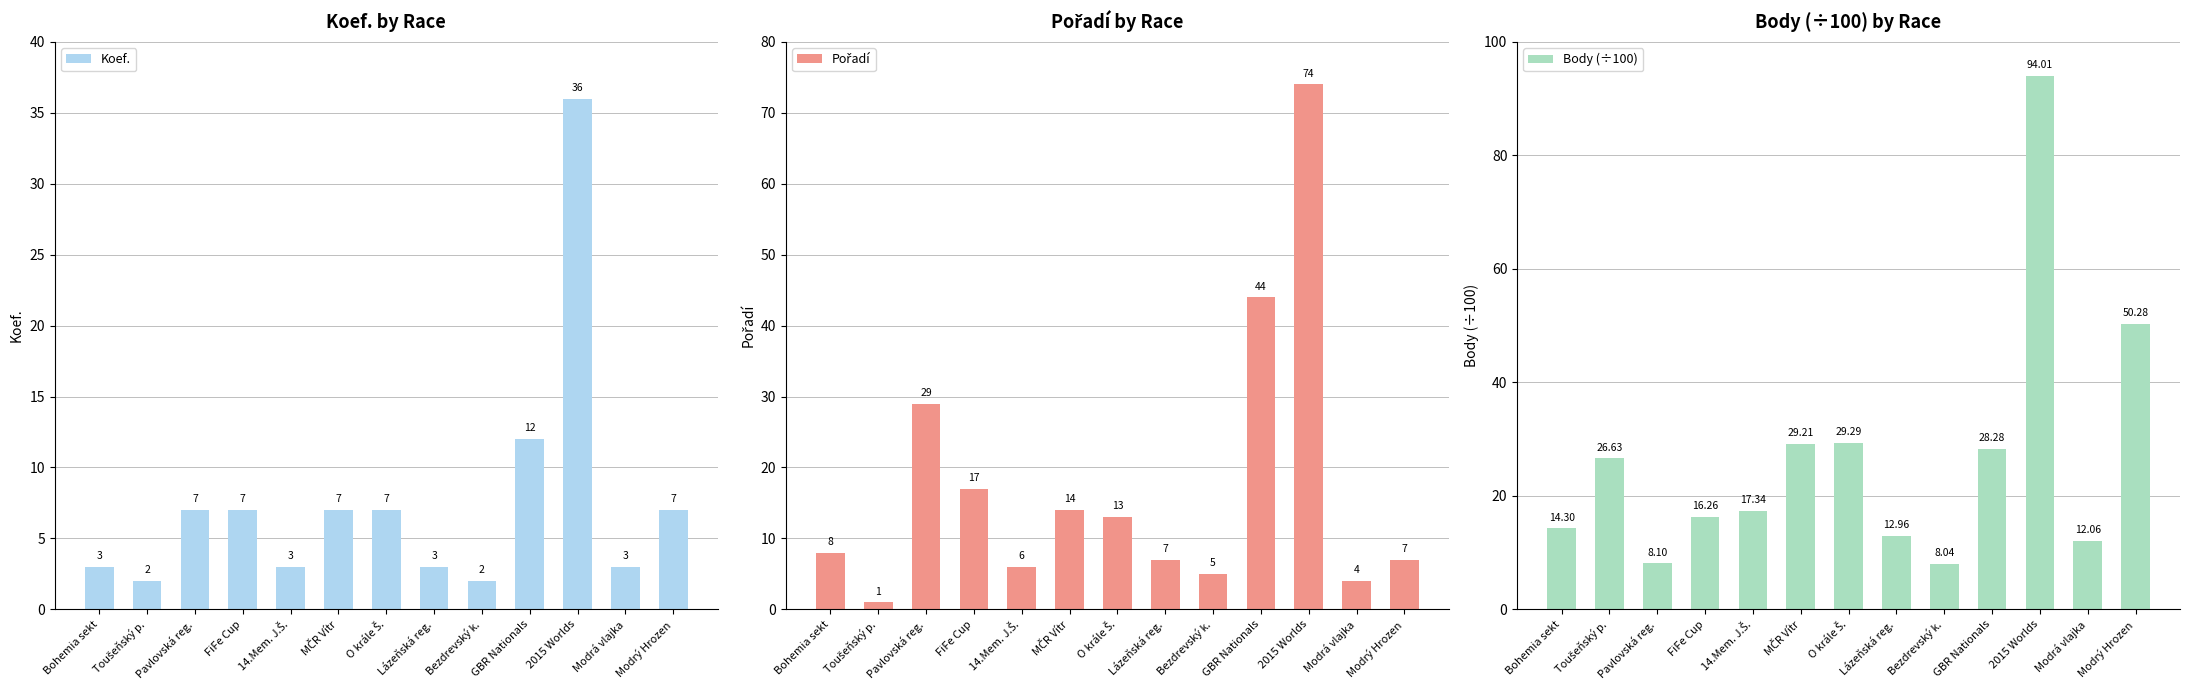

Where does the Body (÷100) series first go above 17?

Toušeňský p.